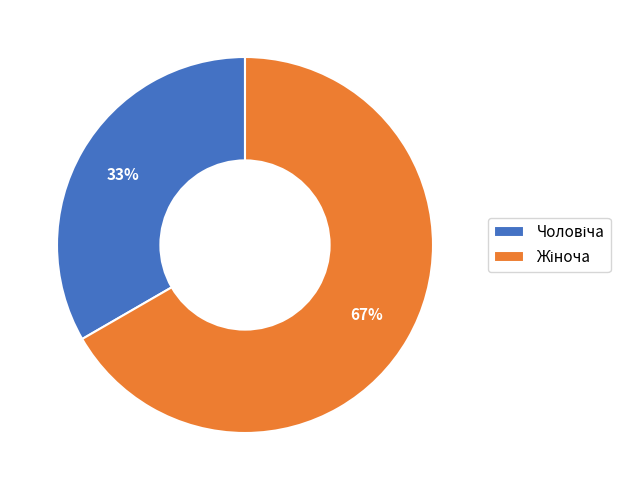

Is there any slice that represents more than half of the pie?

Yes